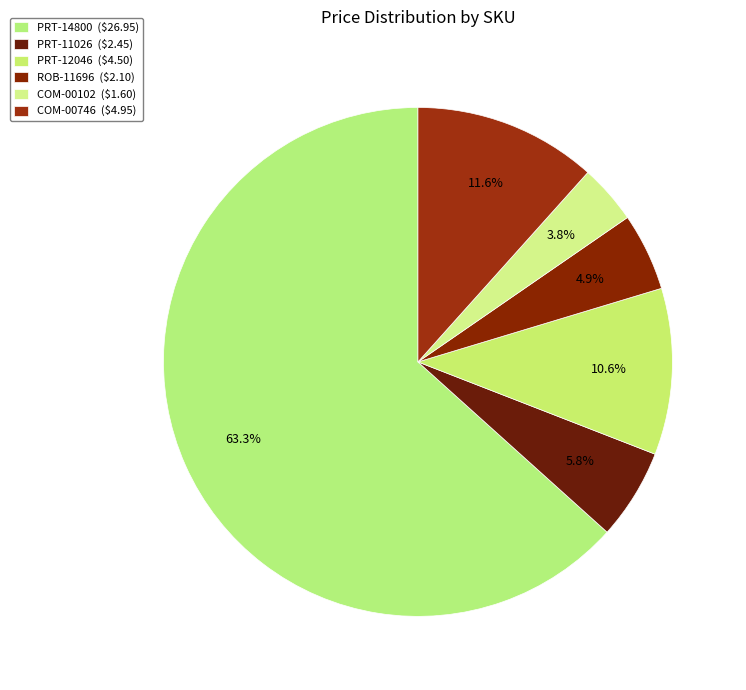

Is COM-00746 the majority of the pie?

No